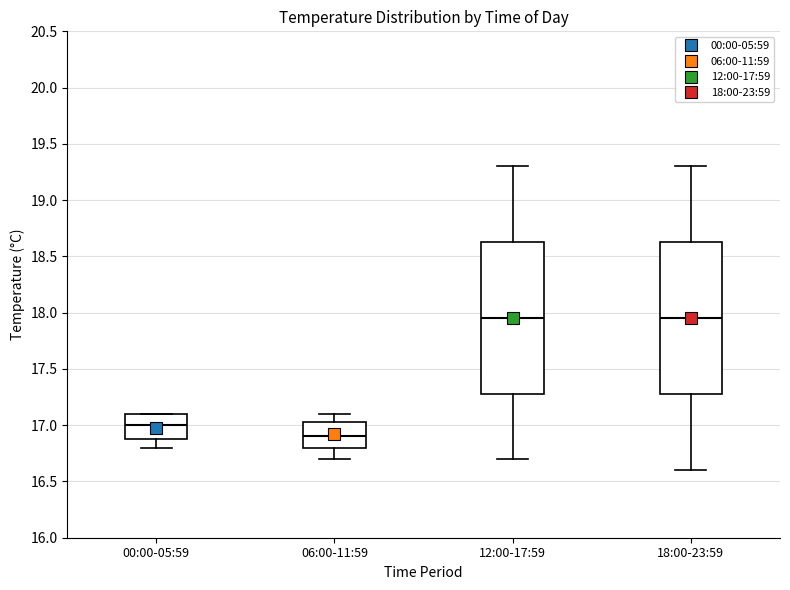

Where is the lower edge of the box for 12:00-17:59 on the y-axis? The values are not printed on the chart, so give them approximately, as read against the axis.

17.30